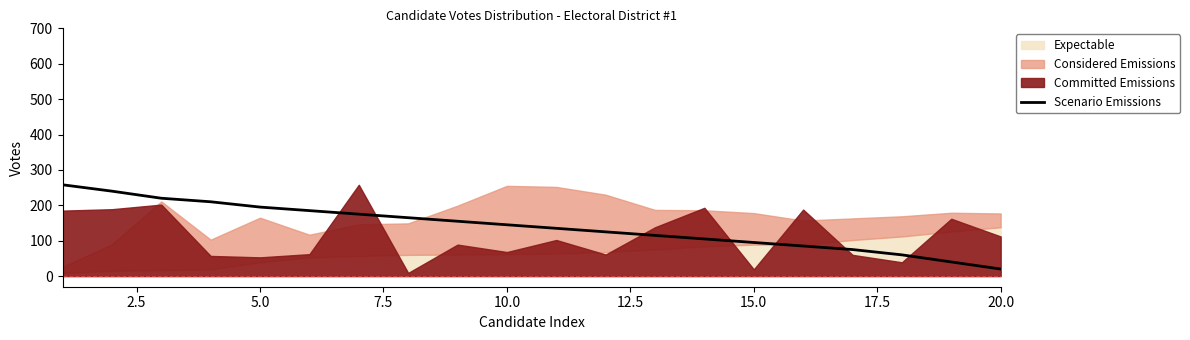

At which label does Scenario Emissions reach its minimum?

20.0